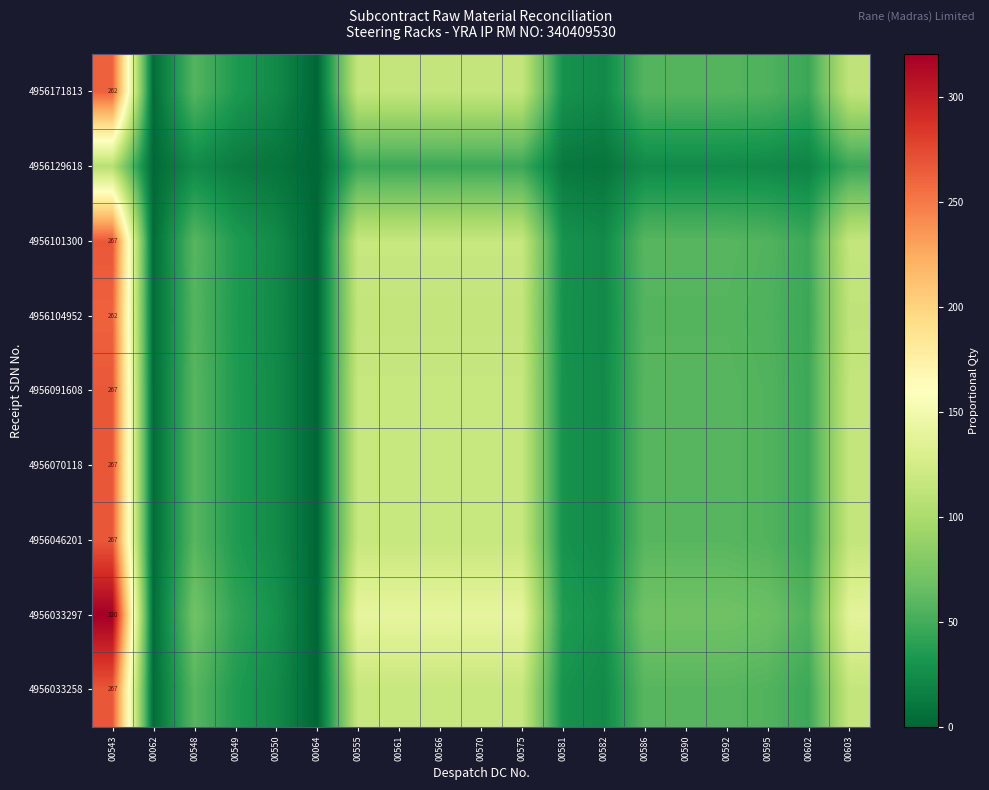

At how many categories does at least one series exceed 277?

1